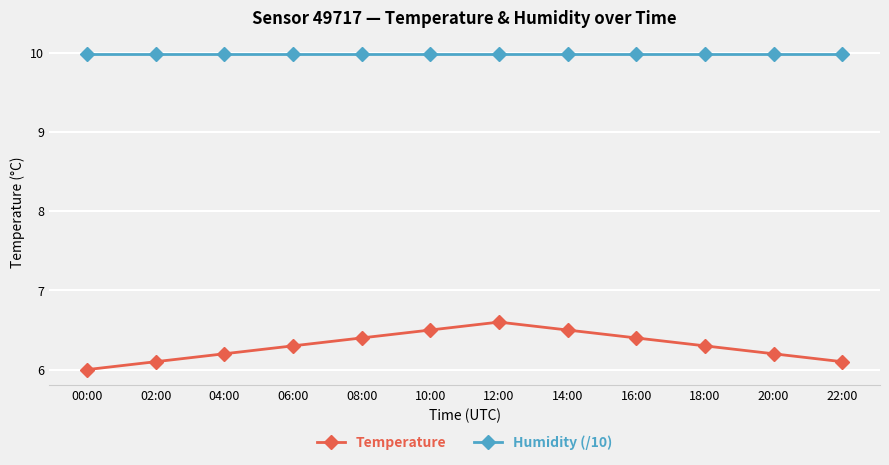

List the series in order of their peak value, highest first.

Humidity (/10), Temperature